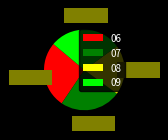

Is there a majority slice in this chart?

No